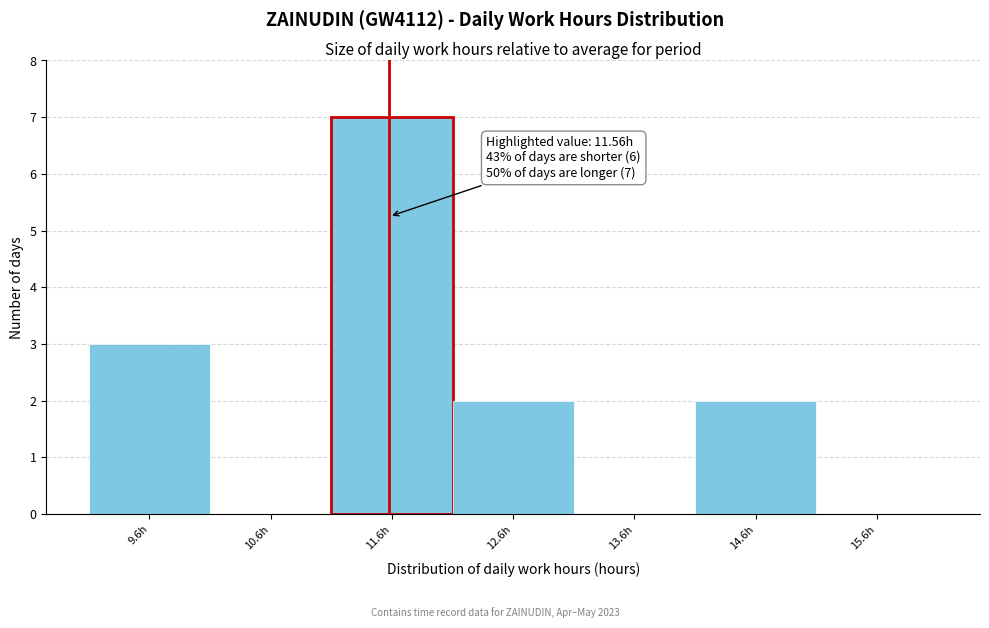

Over which range of the x-axis is the bar tallest?

11.08 to 12.08